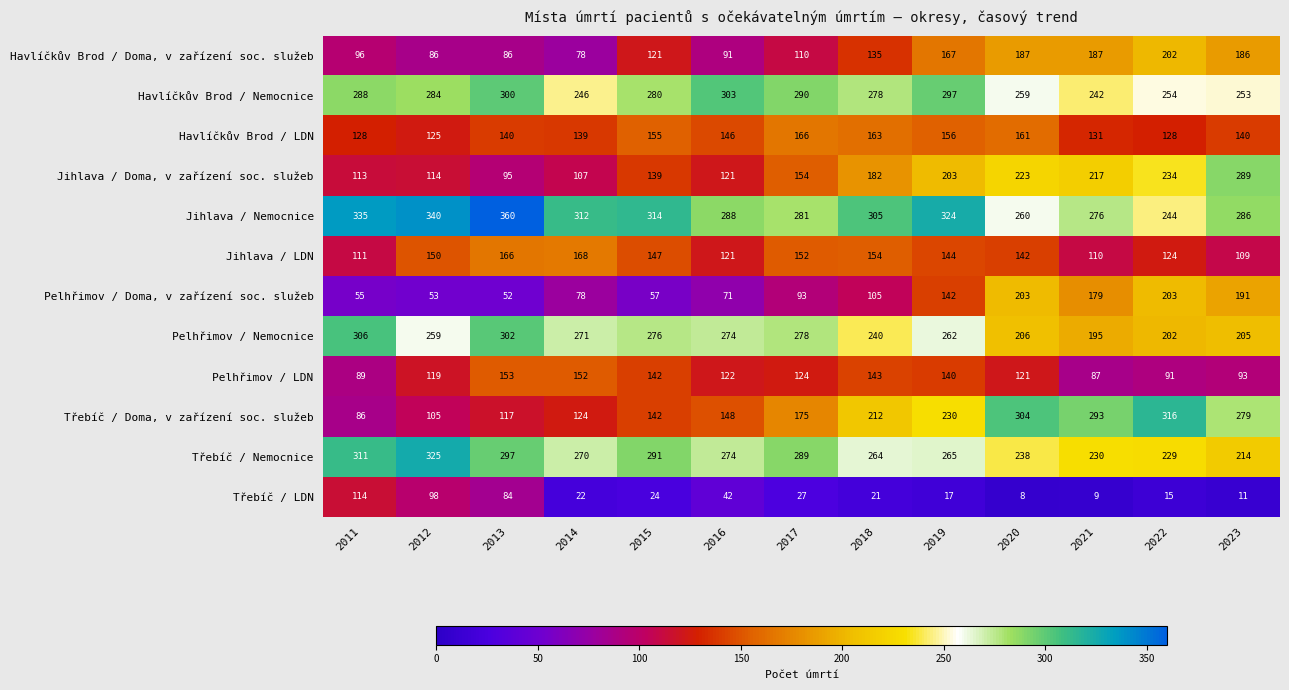

Is it true that Havlíčkův Brod / LDN equals 163 at 2018?

True